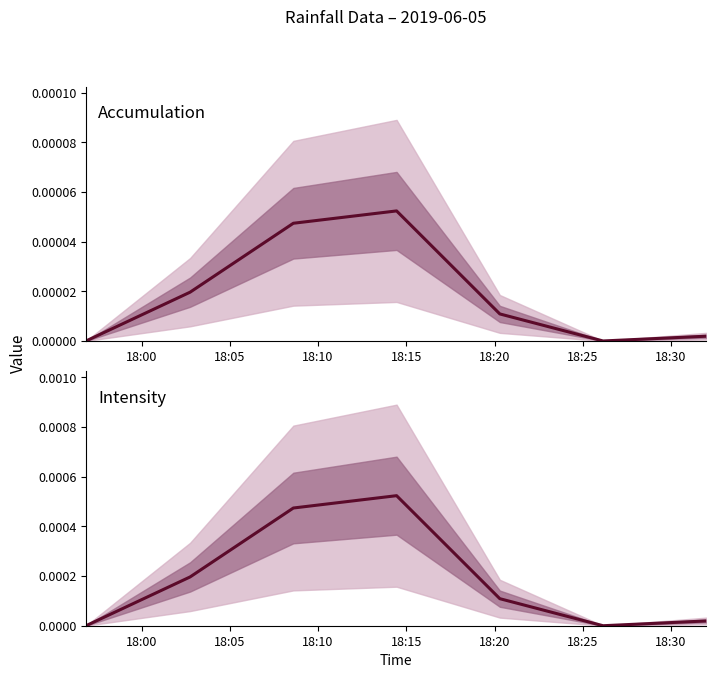

Between 18:00 and 18:10, which series saw the biggest shift?

Intensity (mm/hr)